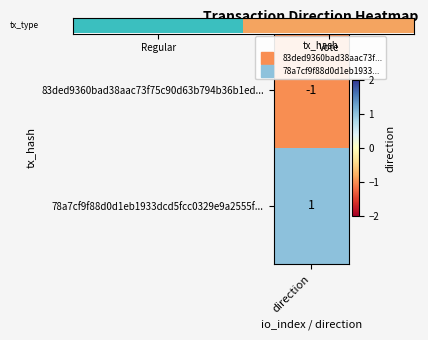

What is the sum of the values at Vote and Regular?

1